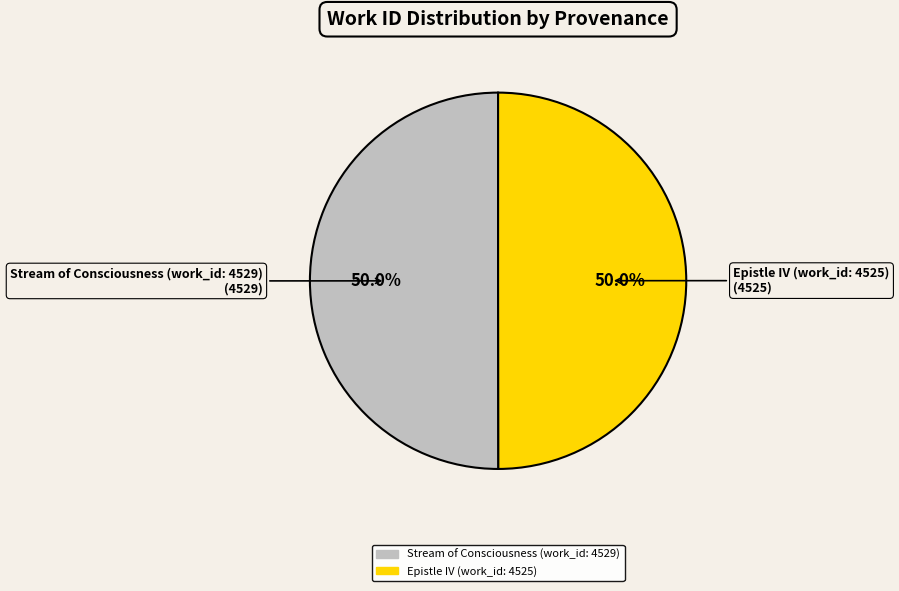

What is the ratio of the value at Stream of Consciousness (work_id: 4529) to the value at Epistle IV (work_id: 4525)?

1.0